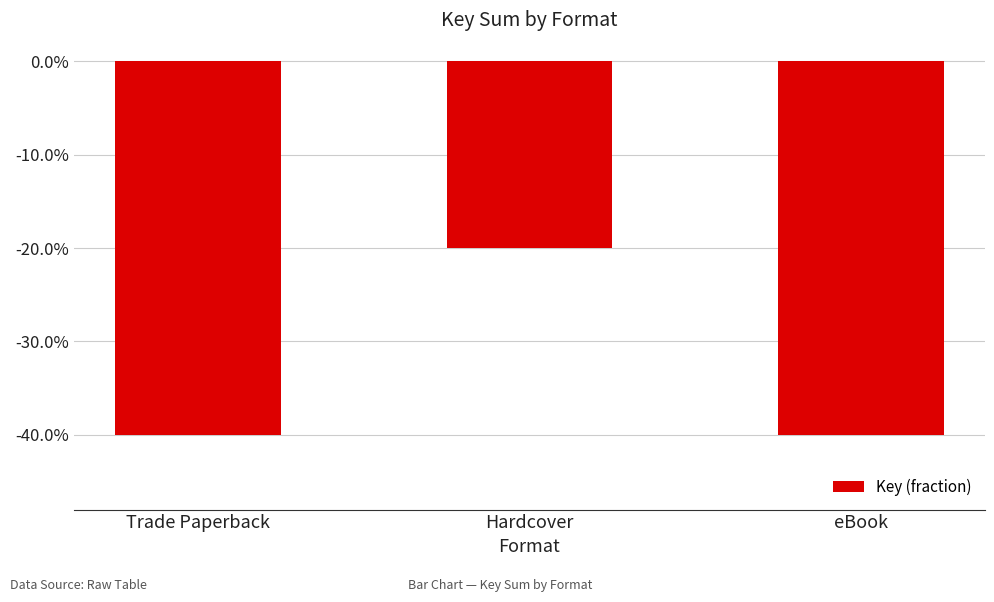

Does the chart contain any negative values?

Yes